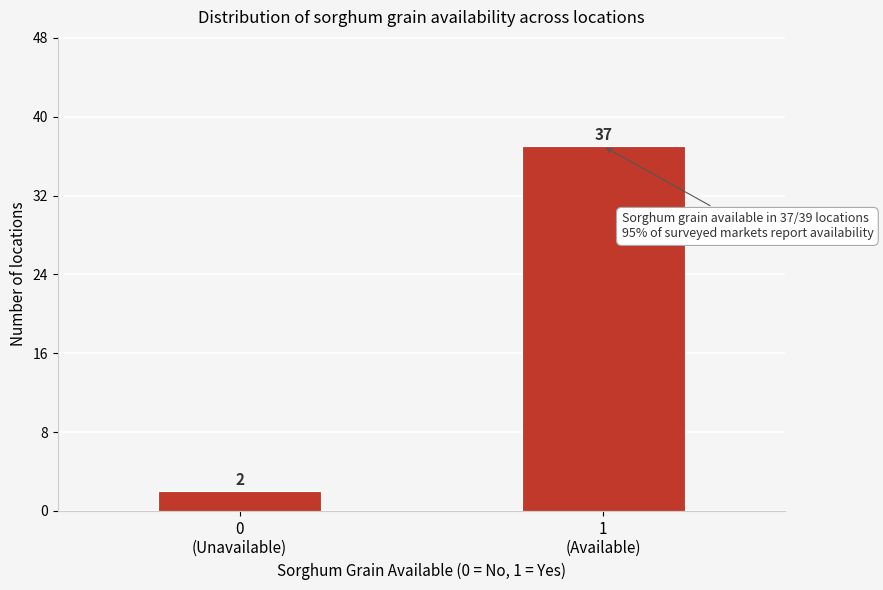

Reading left to right, transcribe all the data shown in this chart.

2	37